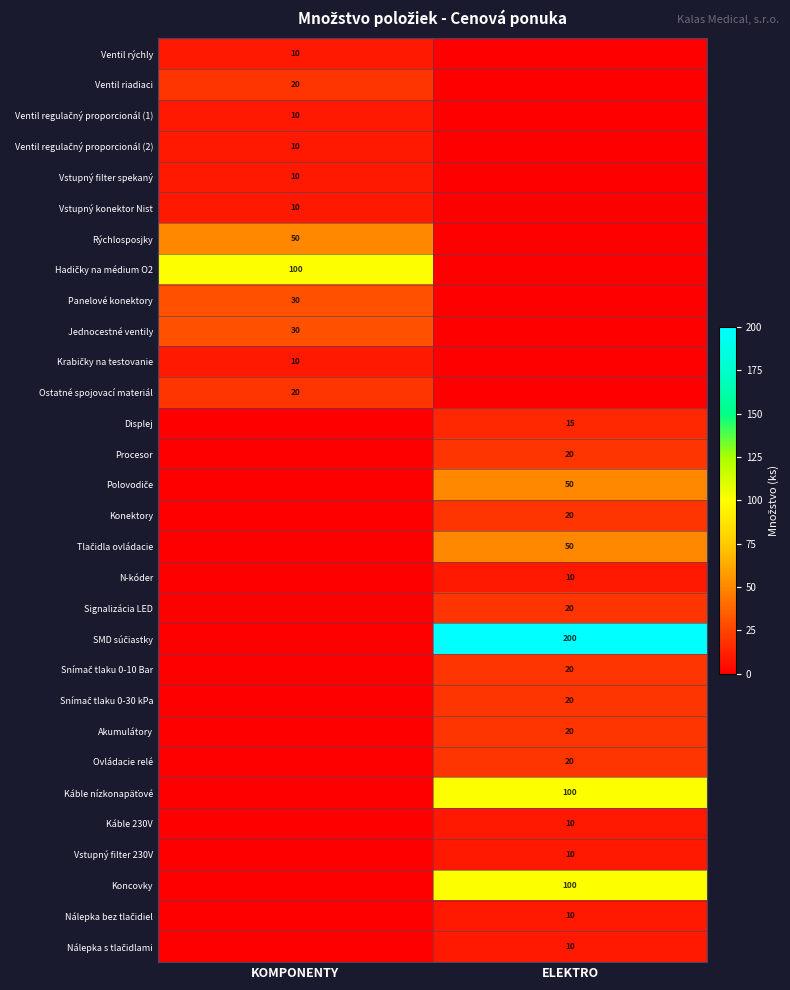

The value of Ostatné spojovací materiál at KOMPONENTY is 20. True or false?

True